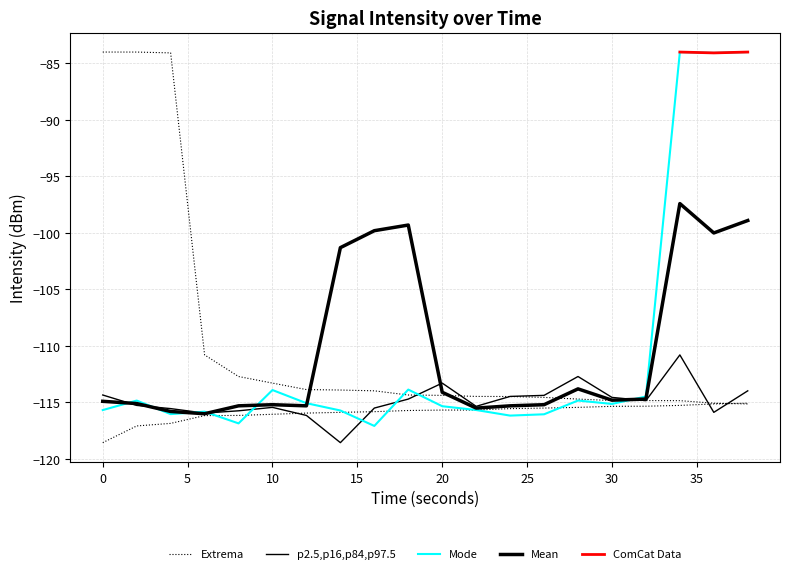

Where do intensity_mean and intensity_max first cross each other?

12 and 14